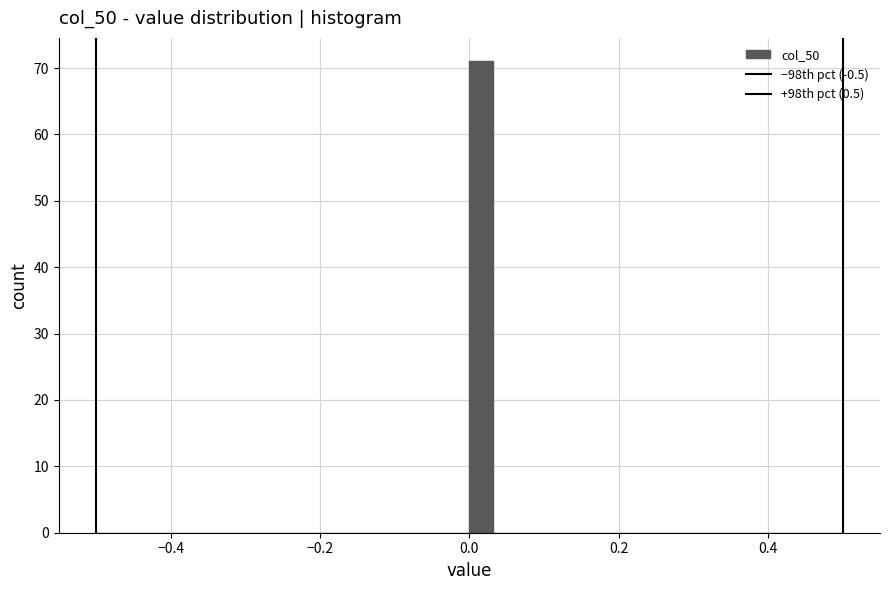

Read against the x-axis, roughly where is the centre of the tallest bar?

0.02